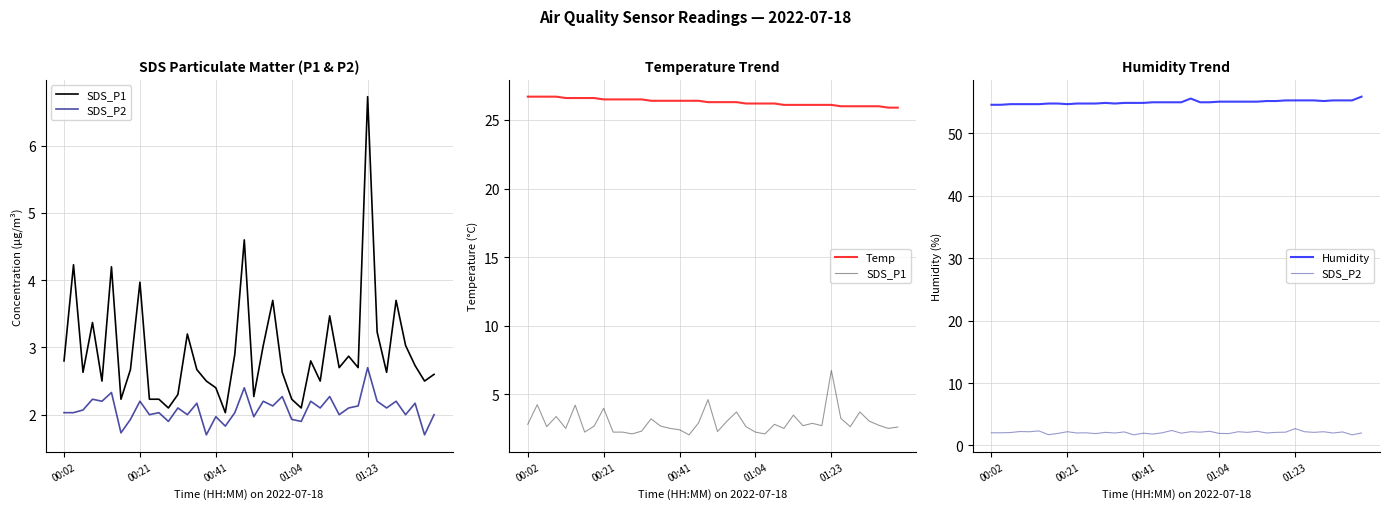

True or false: Humidity and SDS_P2 cross at least once.

False